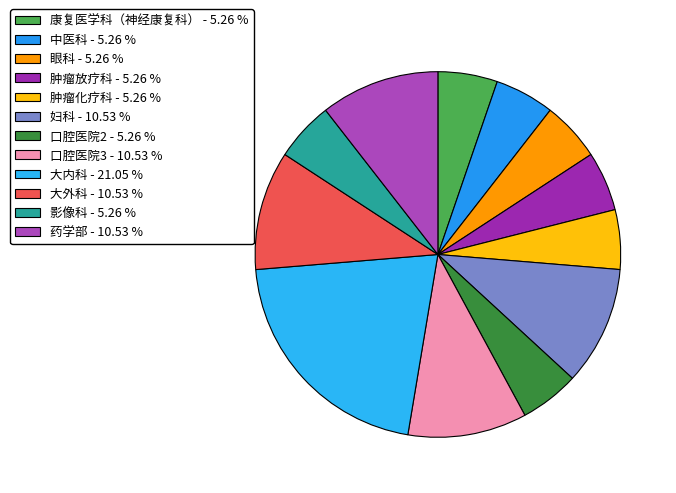

How many slices are in this pie chart?

12